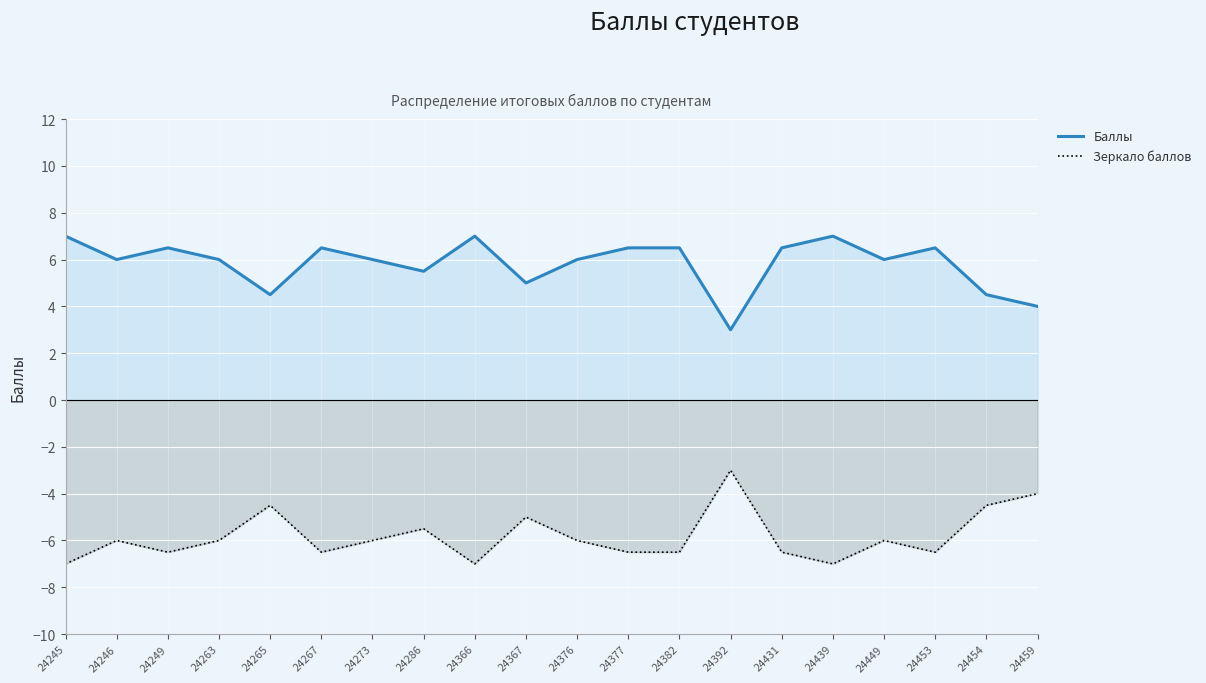

What is the spread (max minus min) of values at 24459?

8.0